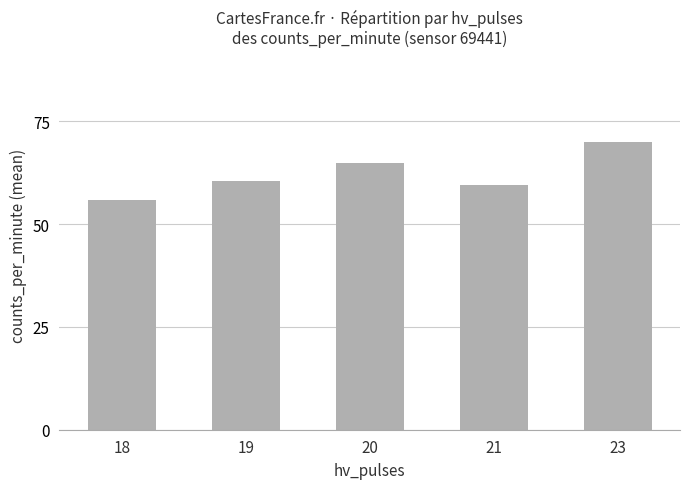

At which label does the data first exceed 60?

19